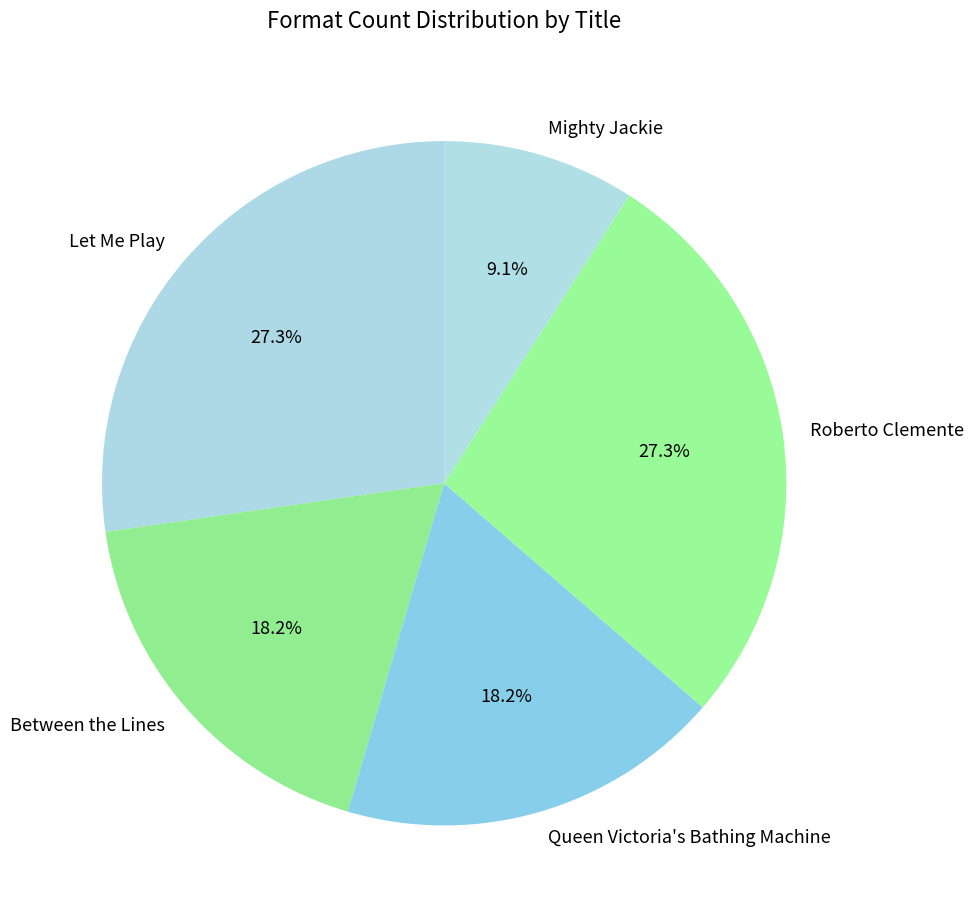

True or false: Between the Lines accounts for 33% of the total.

False